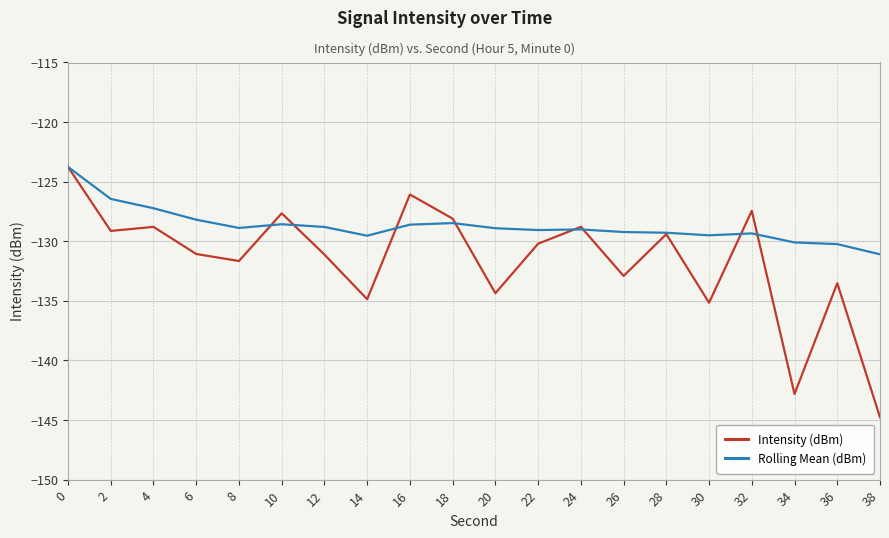

List the series in order of their overall mean, highest first.

Rolling Mean (dBm), Intensity (dBm)